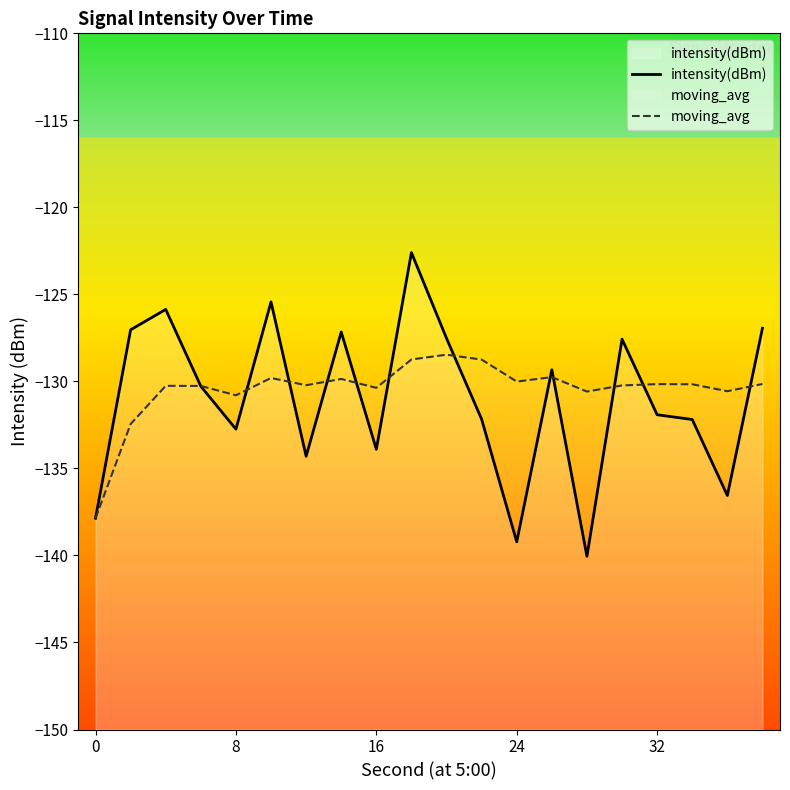

How many values in the moving_avg series exceed -130?

6